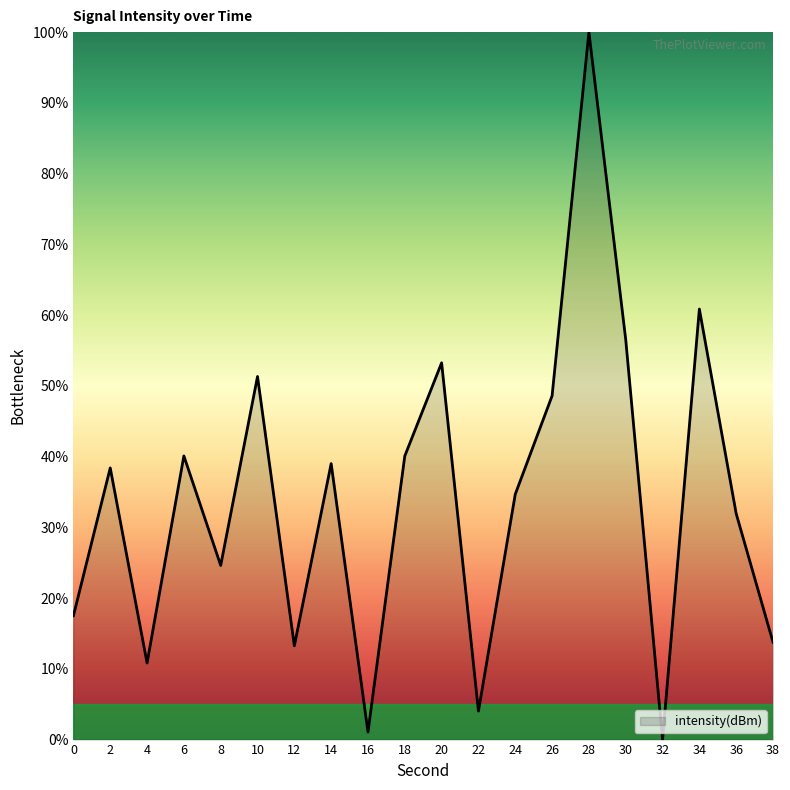

At which category does the data reach its first local valley?

4